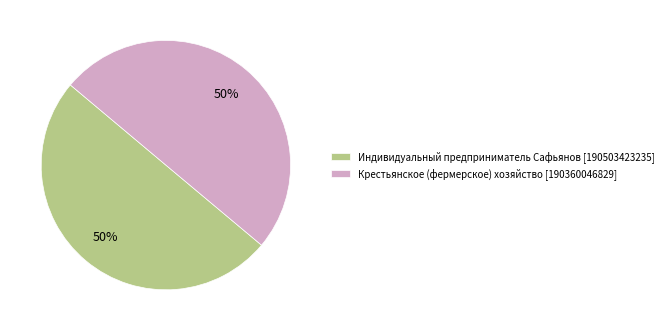

To the nearest percent, what percentage of the pie is Крестьянское (фермерское) хозяйство?

50%